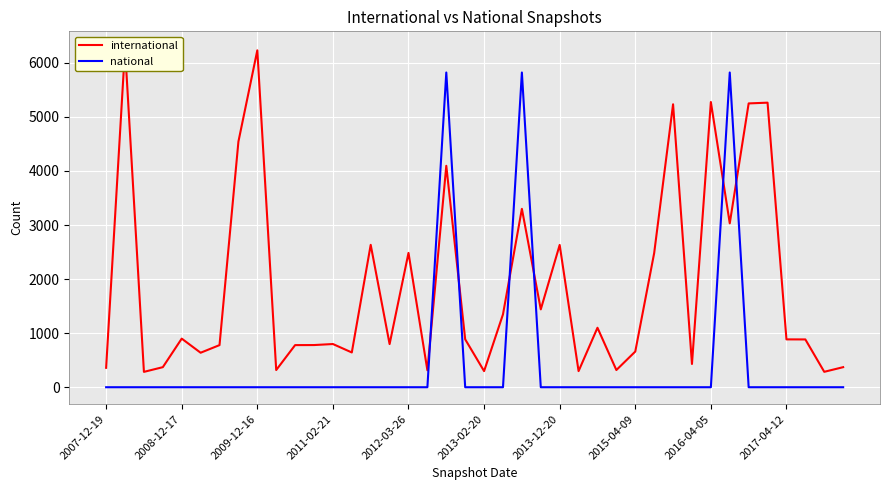

The value of national at 2016-04-05 is -3311. True or false?

False